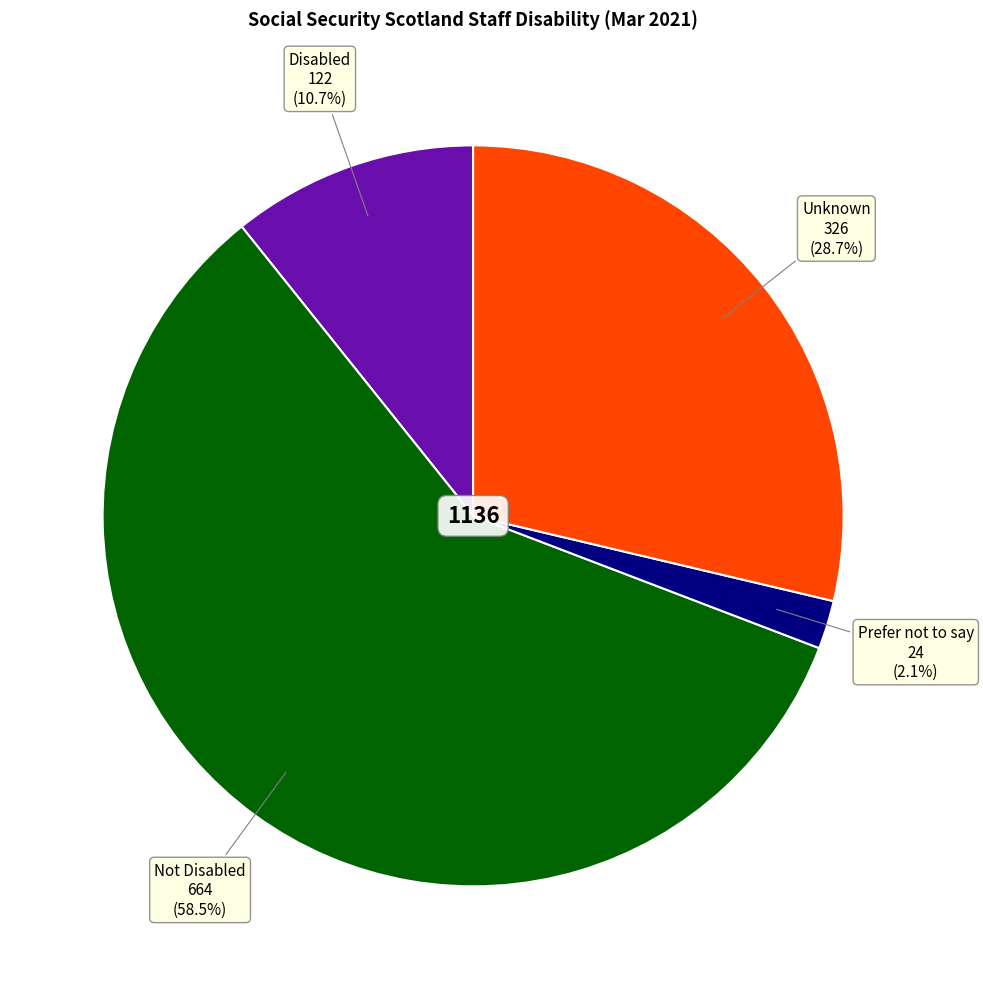

Is there a majority slice in this chart?

Yes